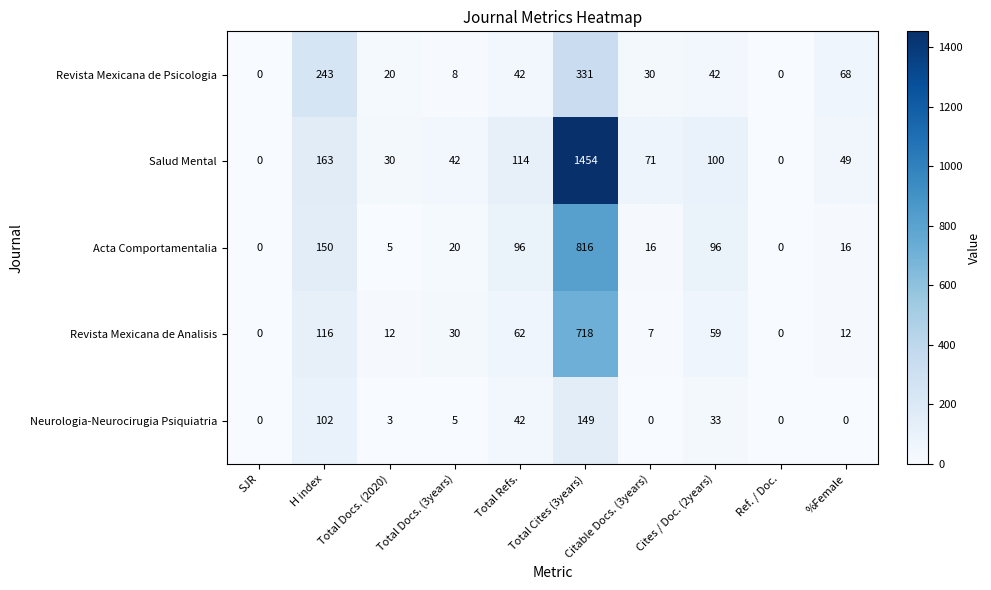

Which series has the largest total across all categories?

Salud Mental